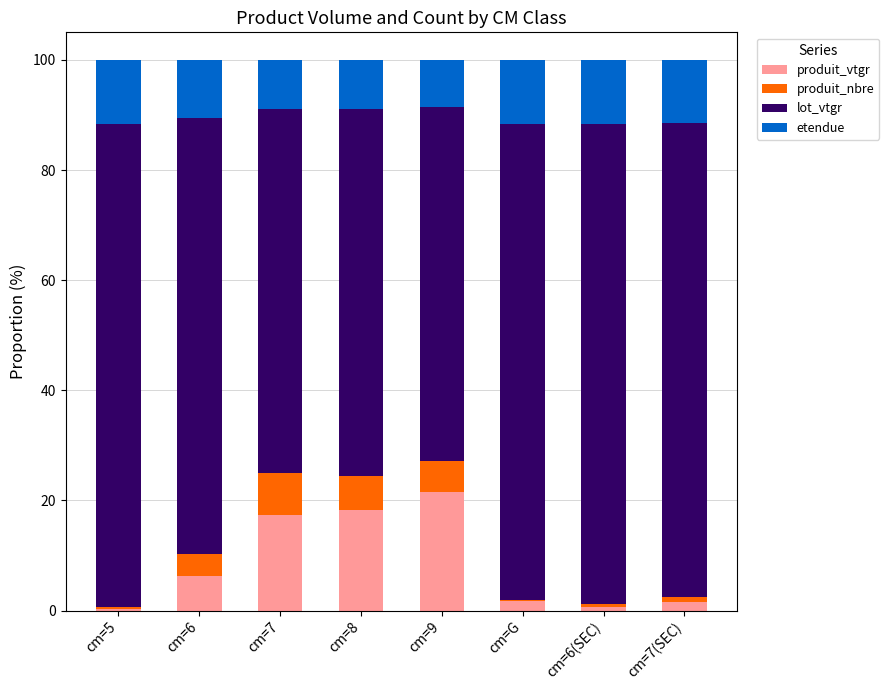

What is the highest value of the produit_vtgr series?

21.6